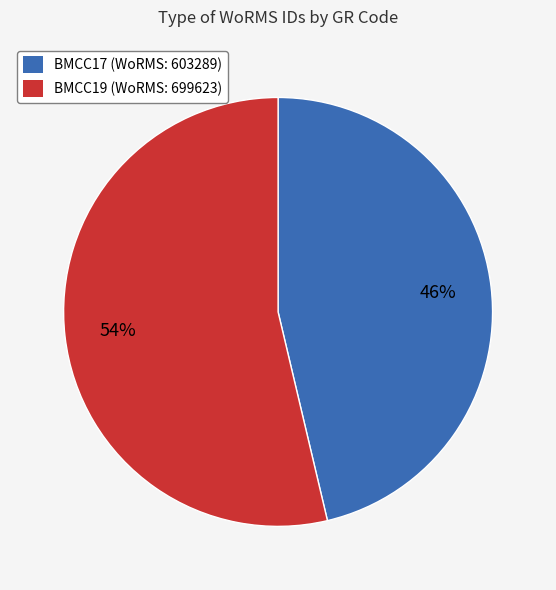

What is the ratio of the value at BMCC17 to the value at BMCC19?

0.9